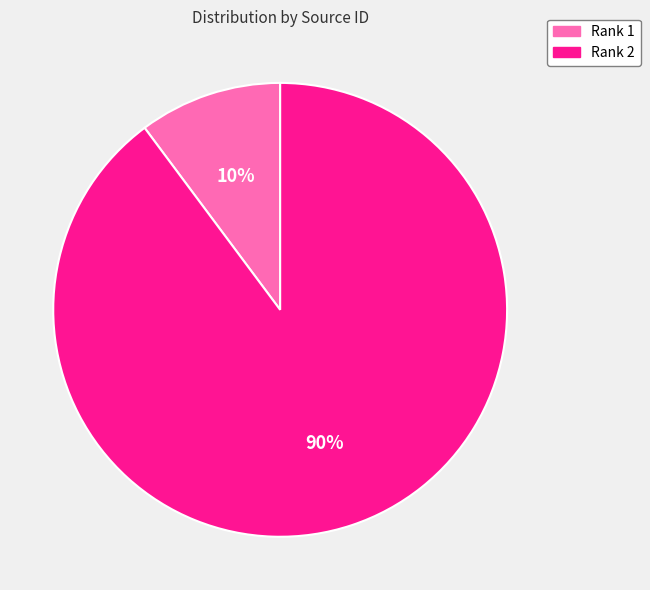

Between Rank 1 and Rank 2, which is larger?

Rank 2